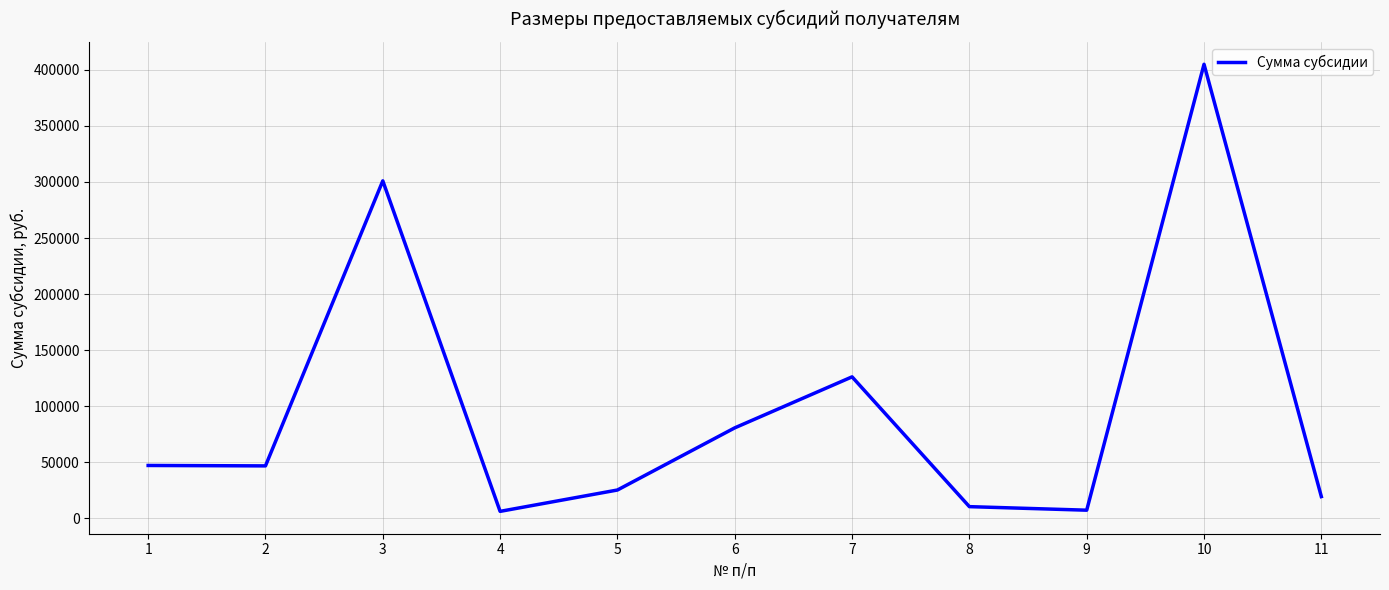

Is it true that the value at 2 is 17590?

False